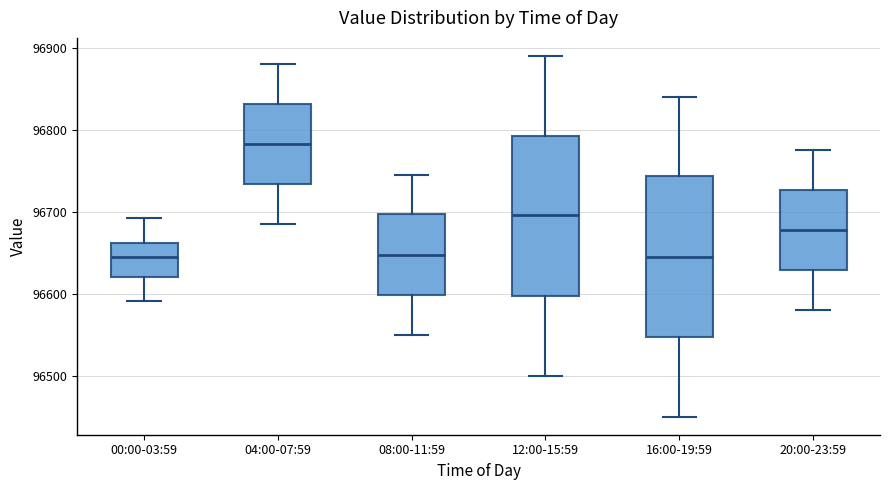

Which box has the highest median line?

04:00-07:59